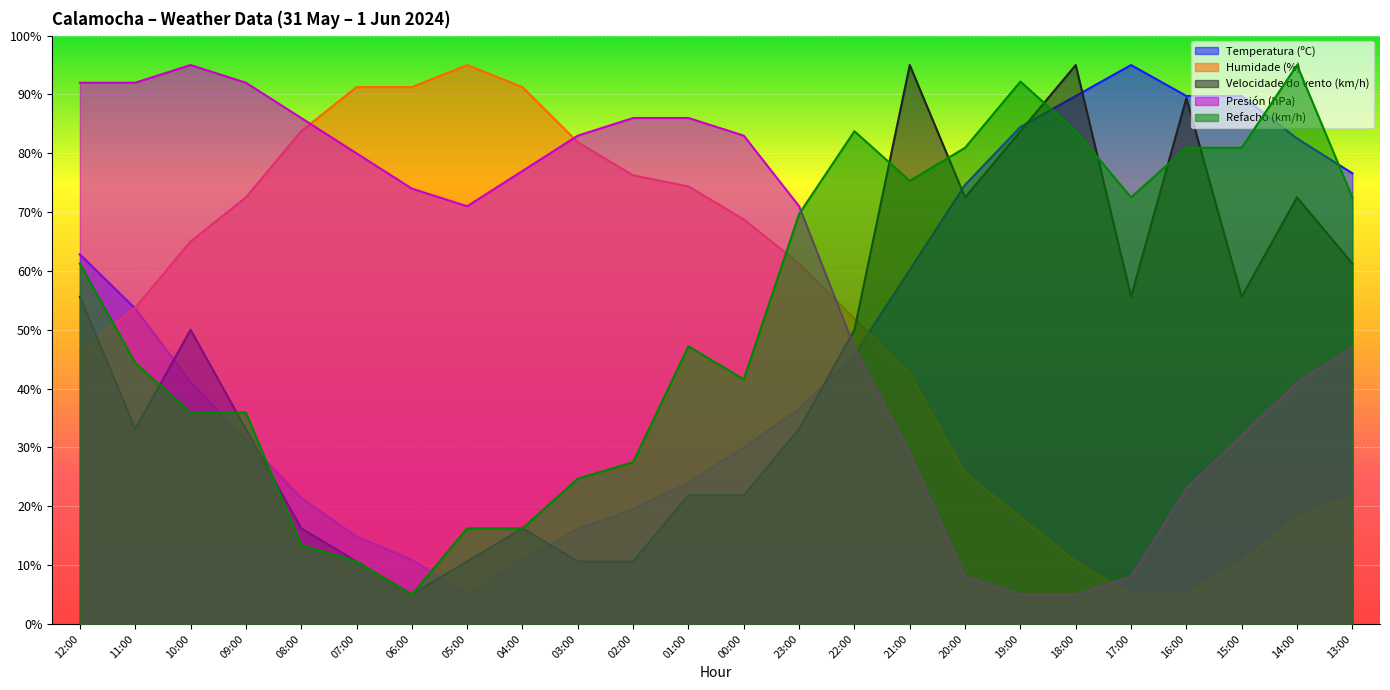

Is it true that Temperatura (ºC) equals 7.0 at 05:00?

False